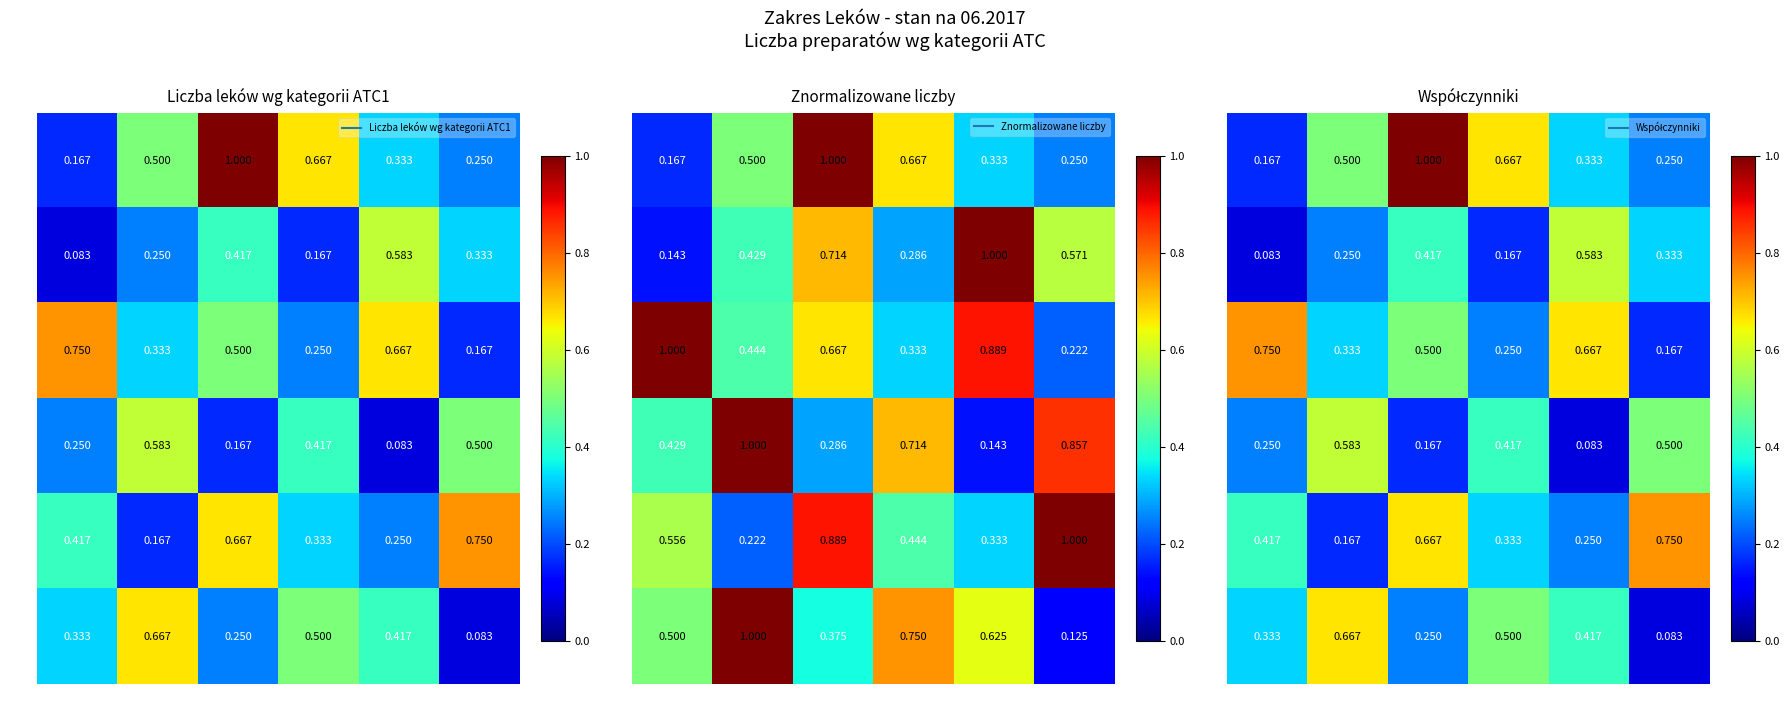

Rank the series by their maximum value, from highest to lowest.

A01, A03, B02, C01, A02, B01